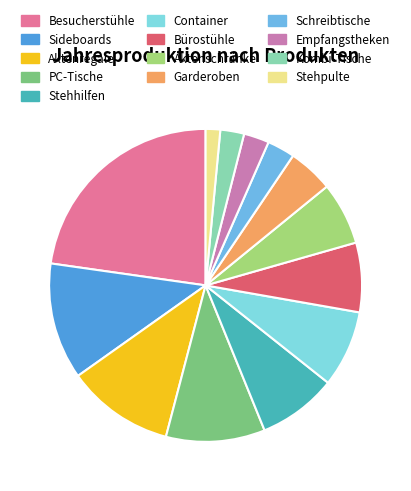

How many segments does this pie chart have?

13